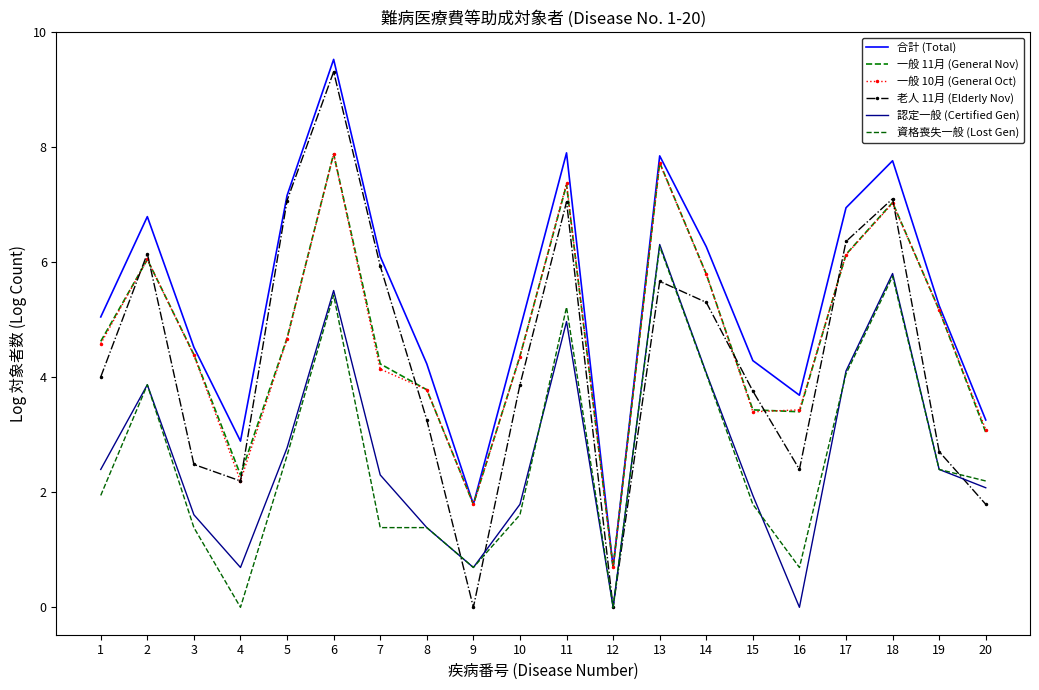

True or false: 認定一般 (Certified Gen) and 一般 11月 (General Nov) cross at least once.

False